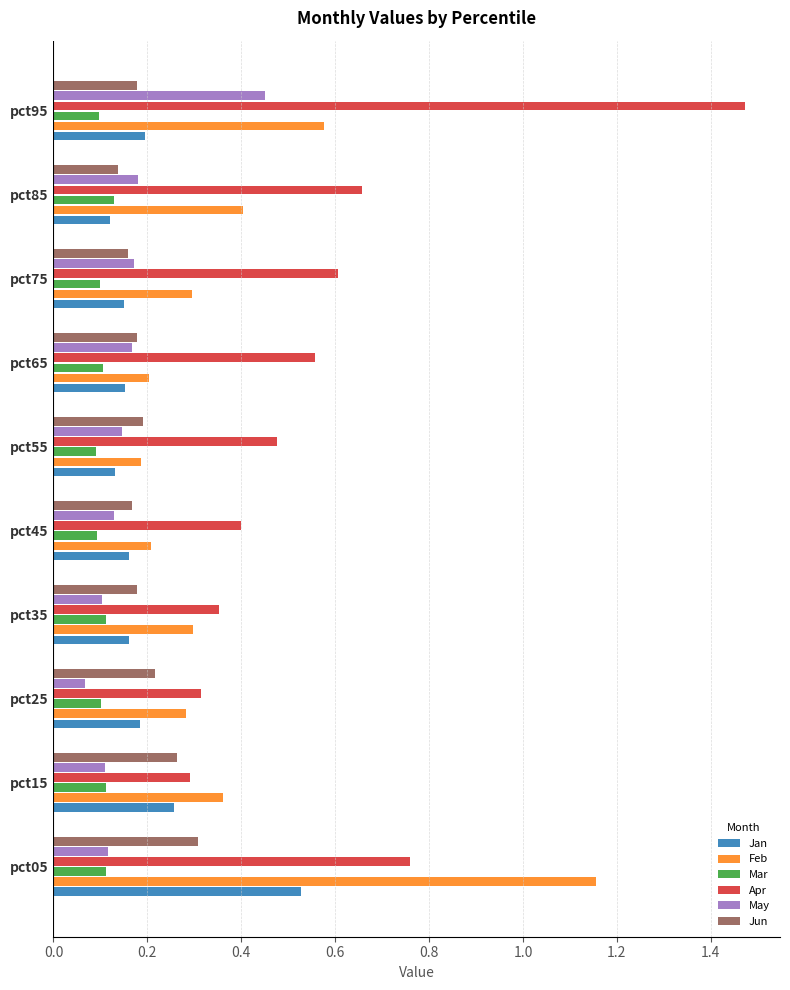

Which category has the lowest value in the May series?

pct25